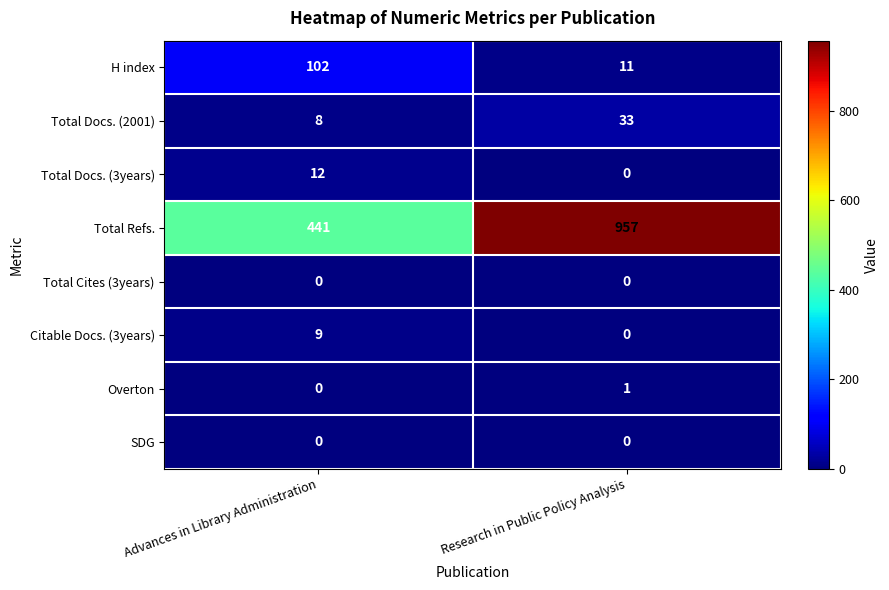

What is the difference between the H index values at Advances in Library Administration and Research in Public Policy Analysis?

91